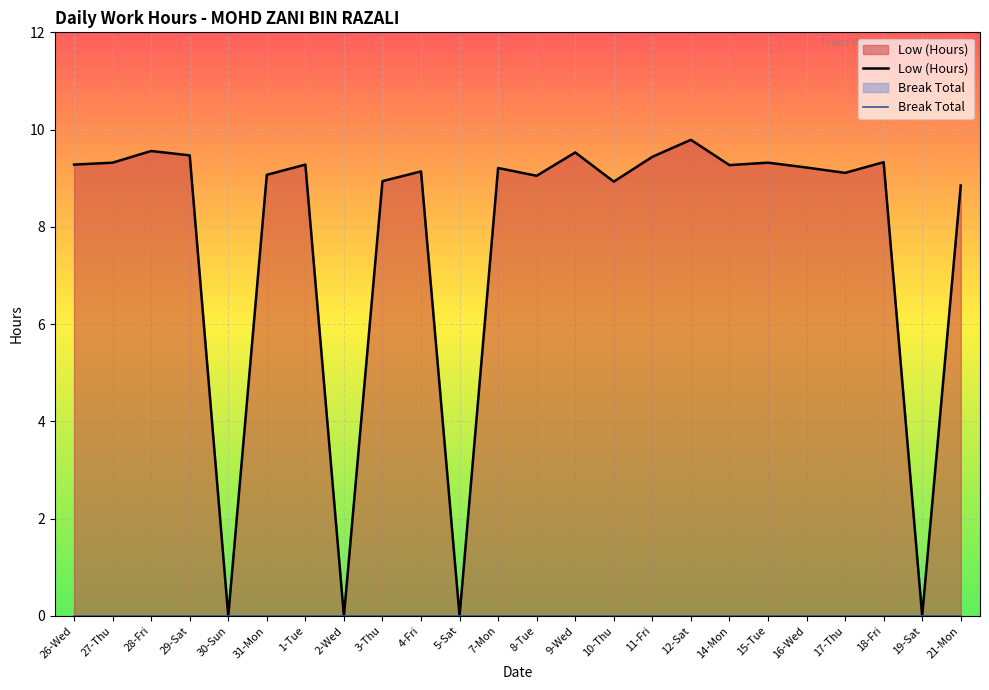

True or false: Low (Hours) and Break Total cross at least once.

False